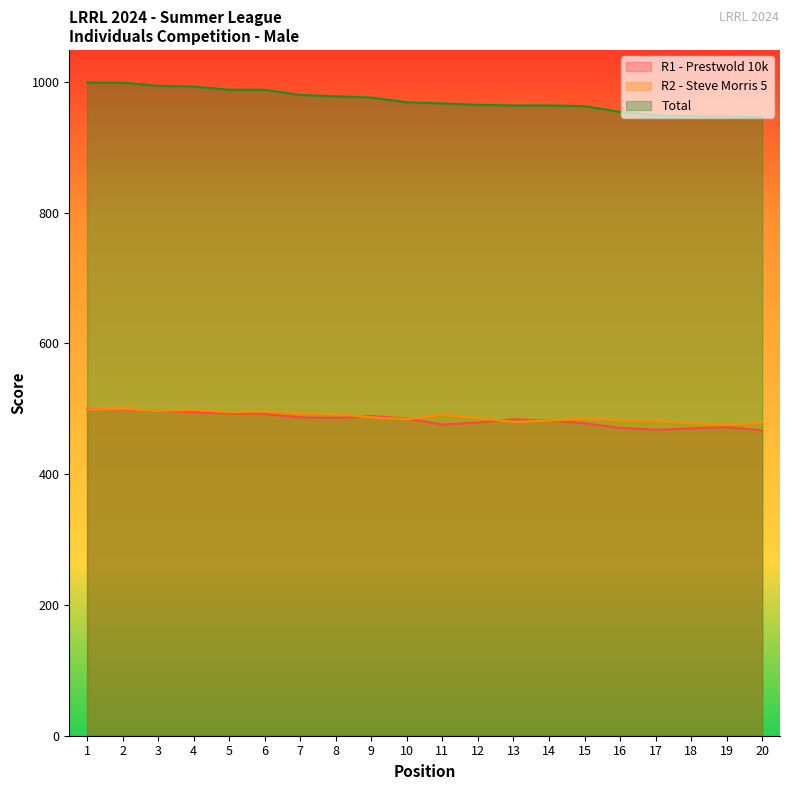

Read the R1 - Prestwold 10k value at 18, to the nearest 5.

470